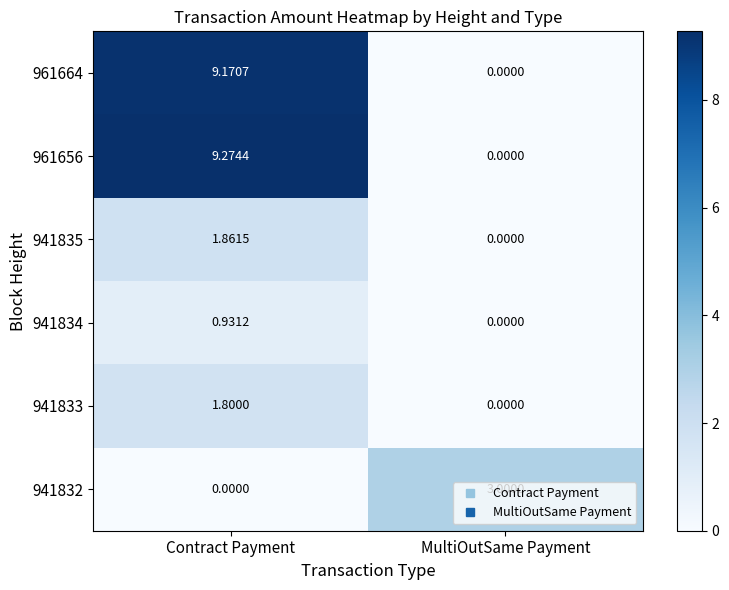

At how many categories does at least one series exceed 4?

1